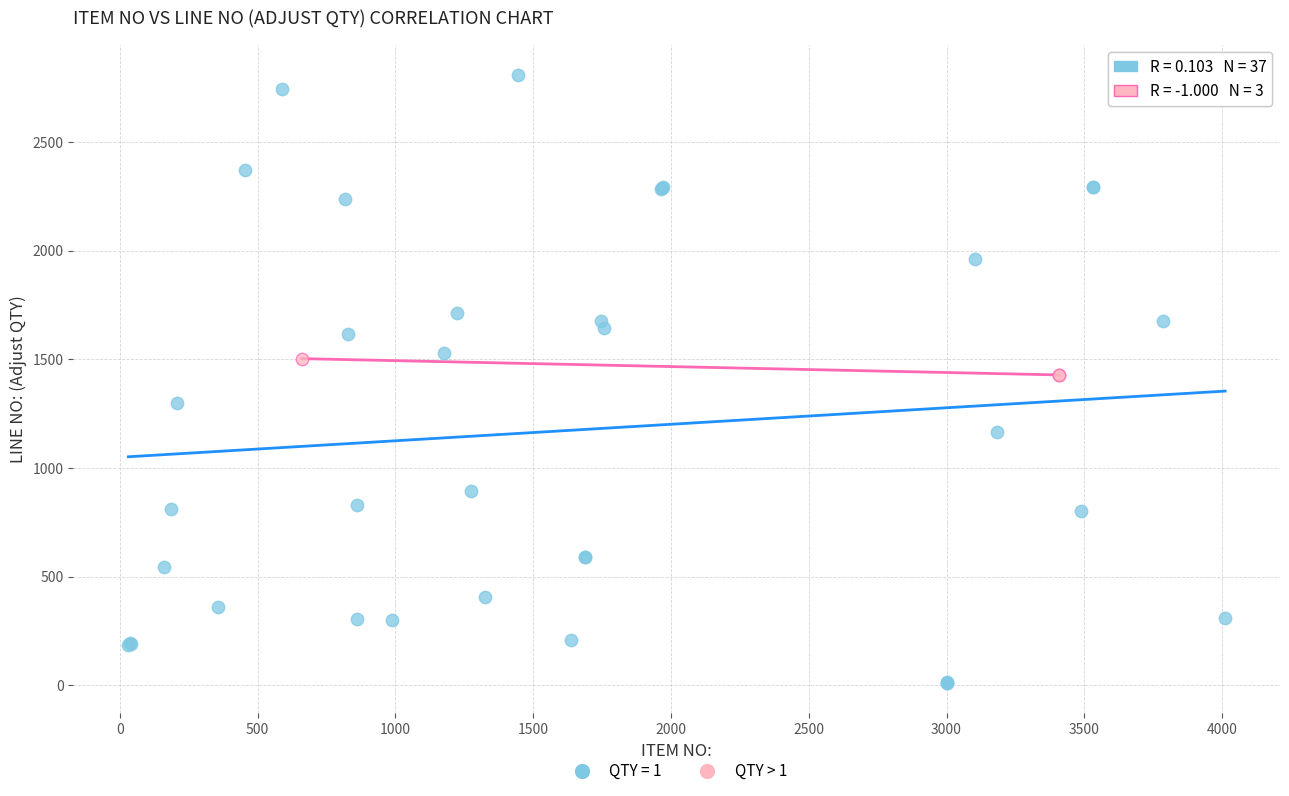

Which series reaches the maximum Y coordinate?

QTY = 1